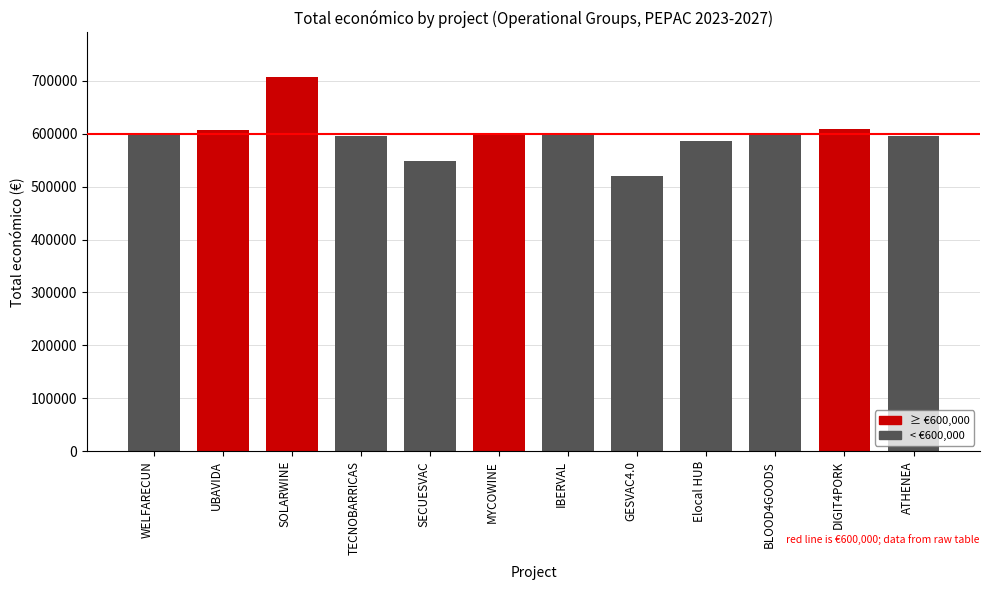

Approximately how many times larger is the value at ATHENEA compared to DIGIT4PORK?

1.0